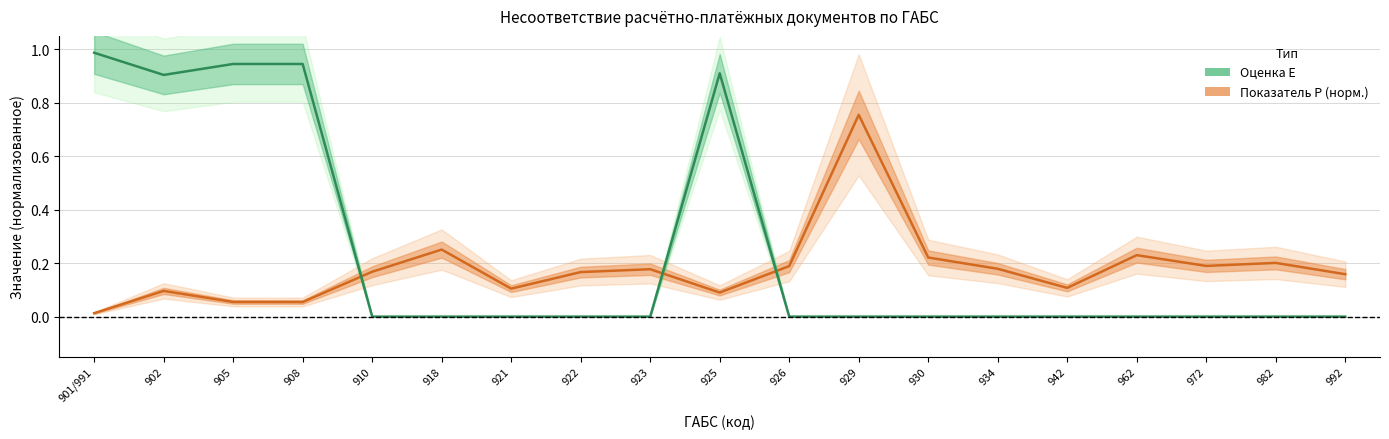

Which series has the largest total across all categories?

Оценка E (P)